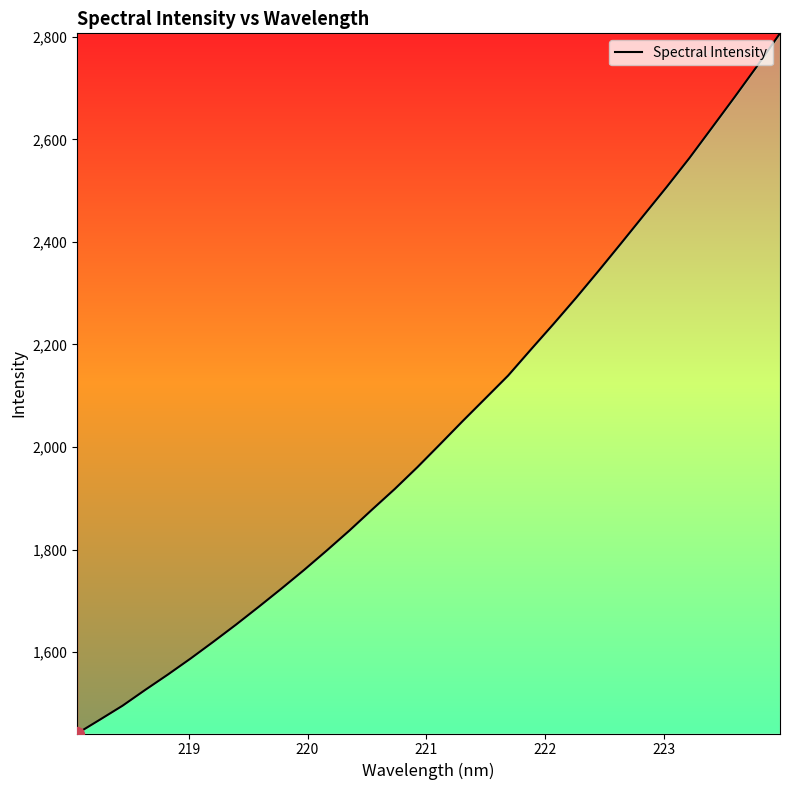

What is the average value?

2032.8